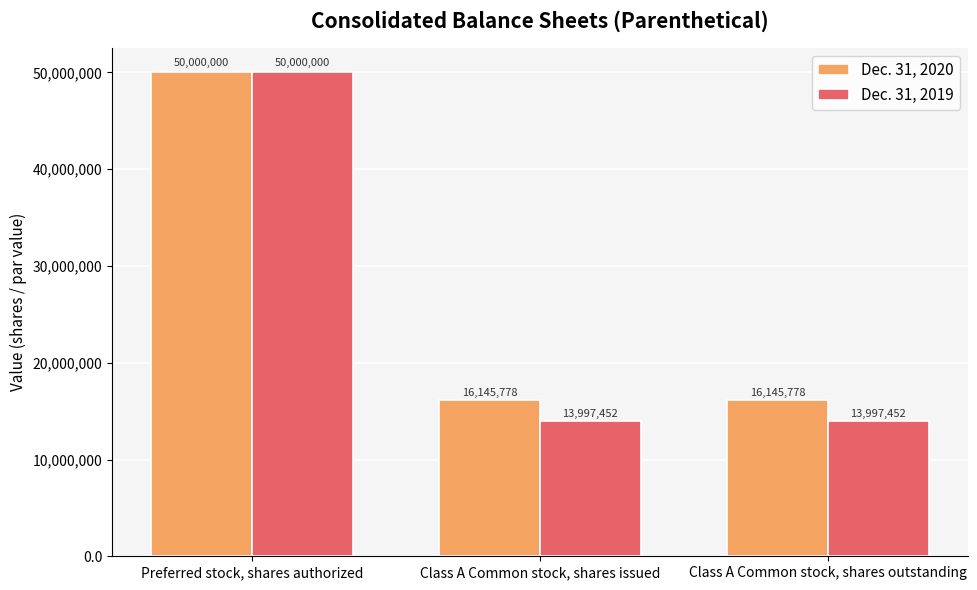

Reading right to left, extract all data points from this chart.

Dec. 31, 2020: 16145778	16145778	50000000
Dec. 31, 2019: 13997452	13997452	50000000